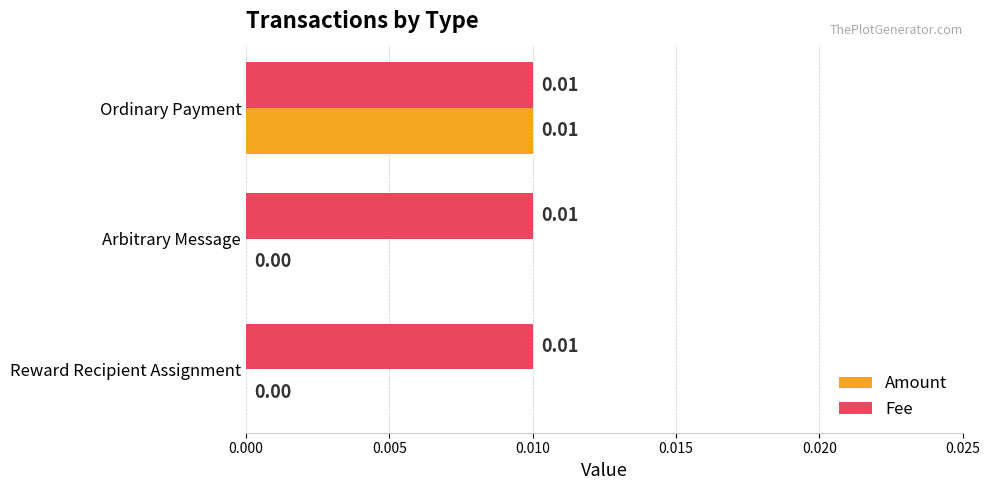

Is the value of Fee at Reward Recipient Assignment greater than the value of Amount at Arbitrary Message?

Yes